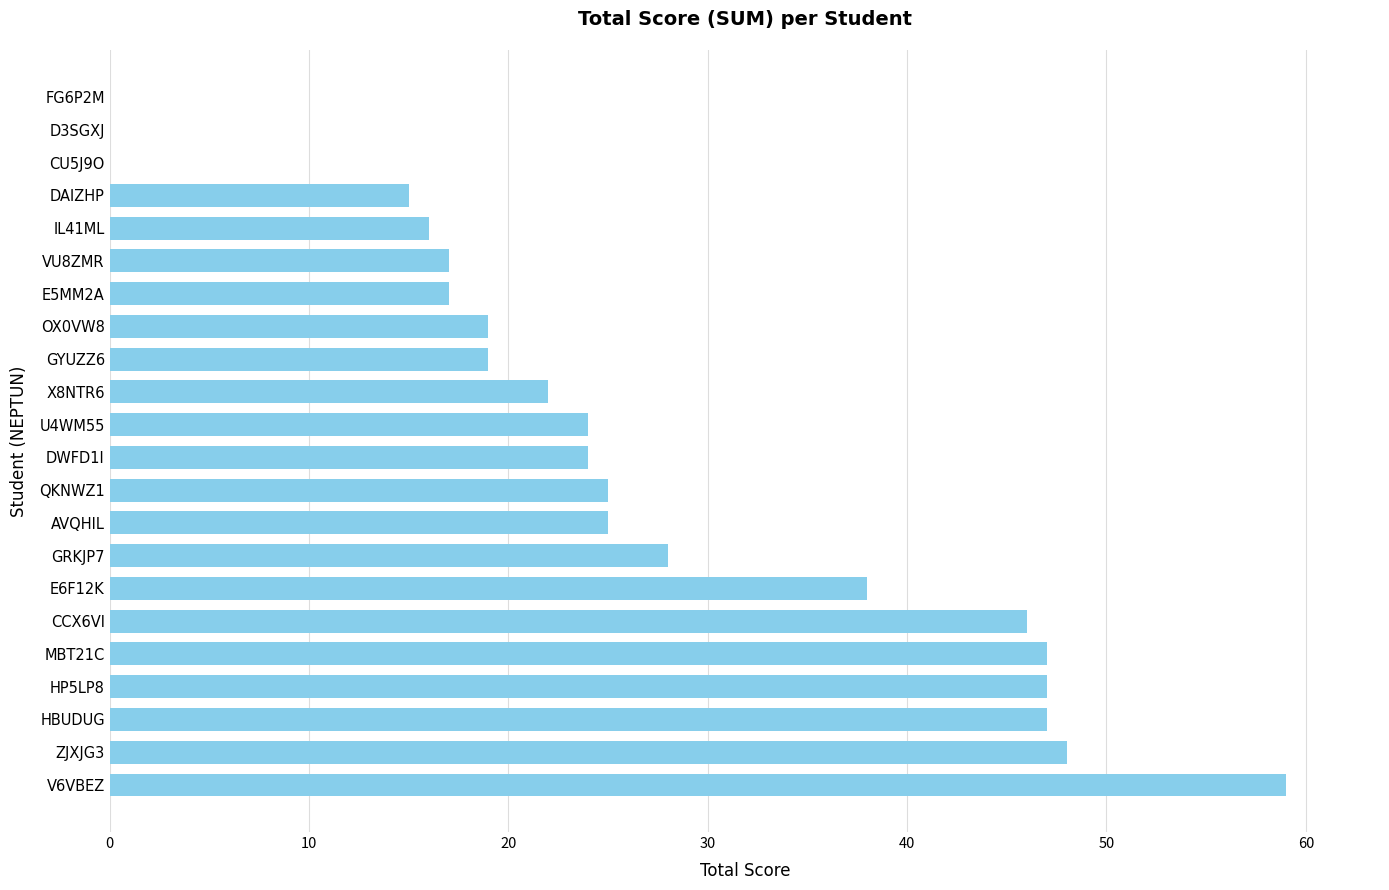

Is it true that the value at GRKJP7 is 28?

True